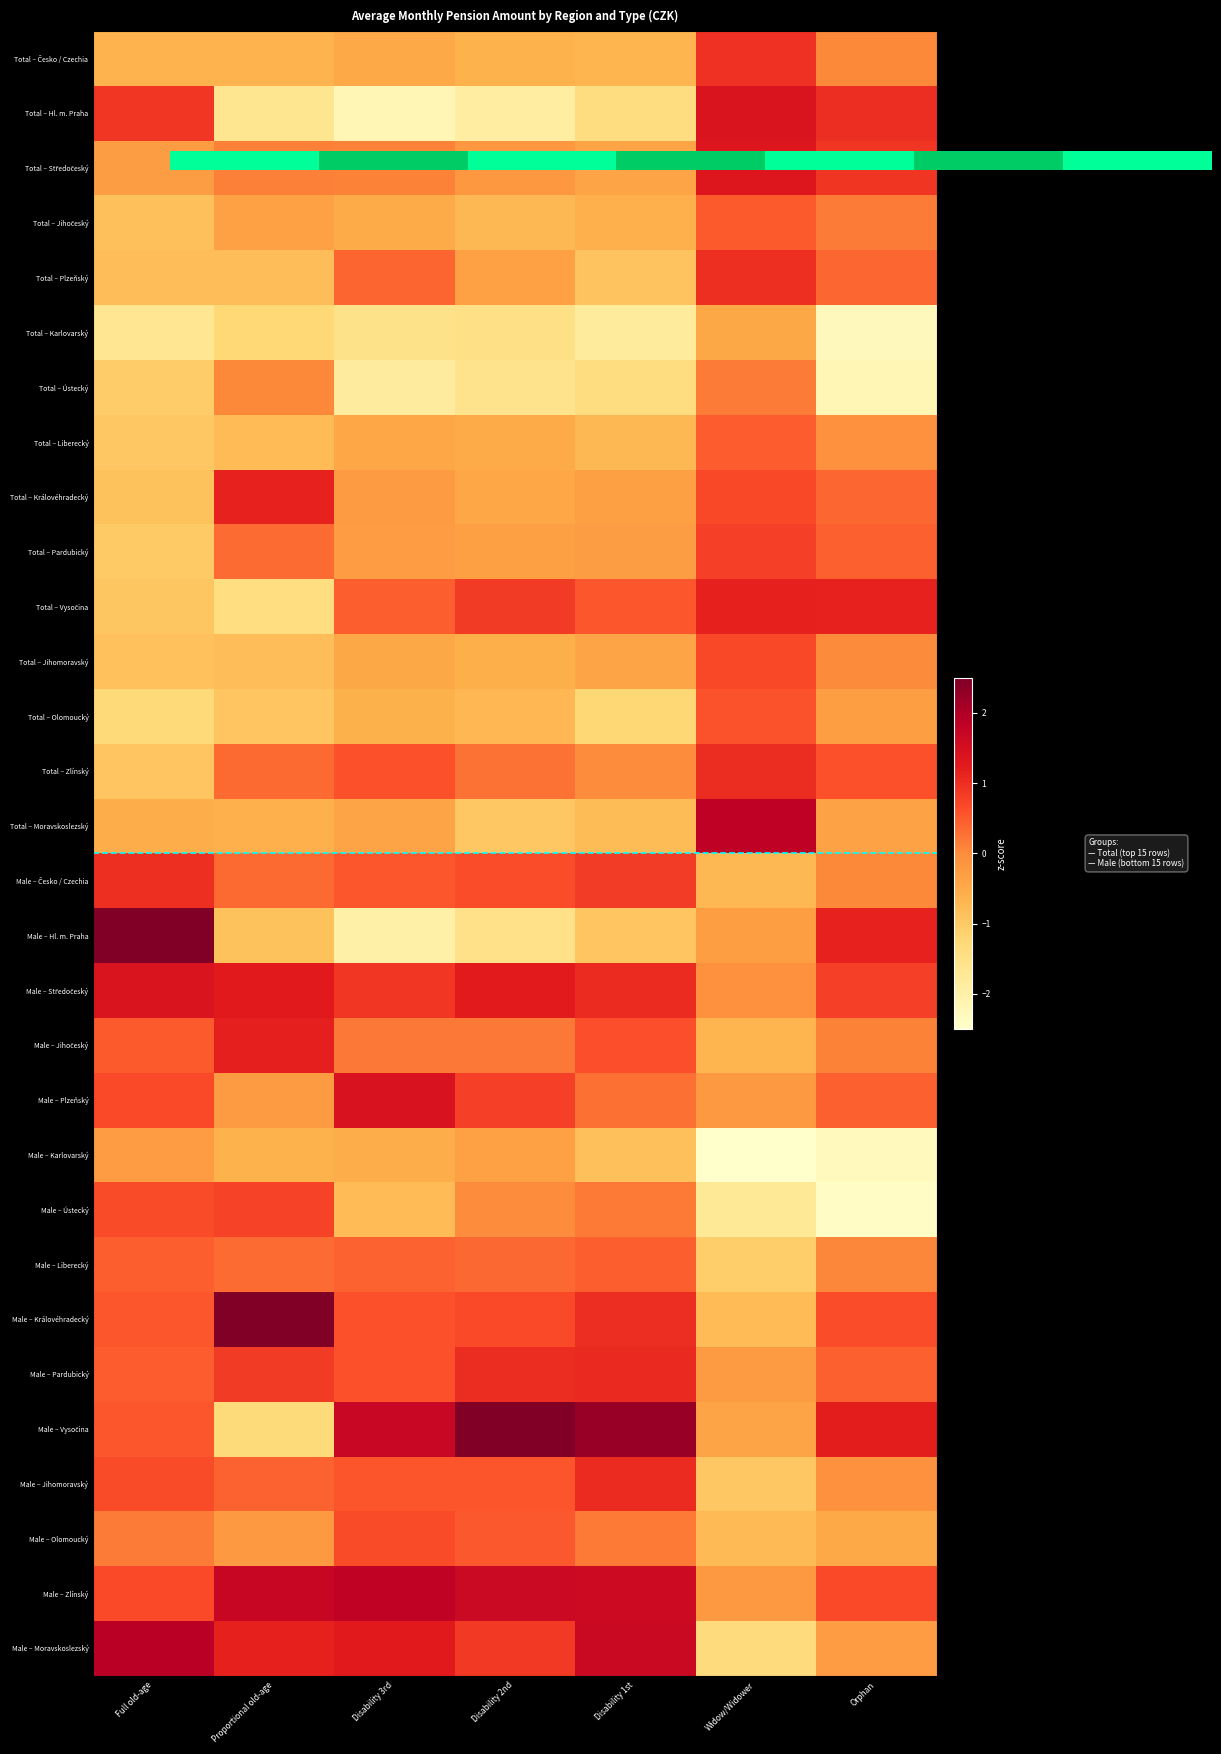

How many Male – Olomoucký values are between 0 and 1?

4